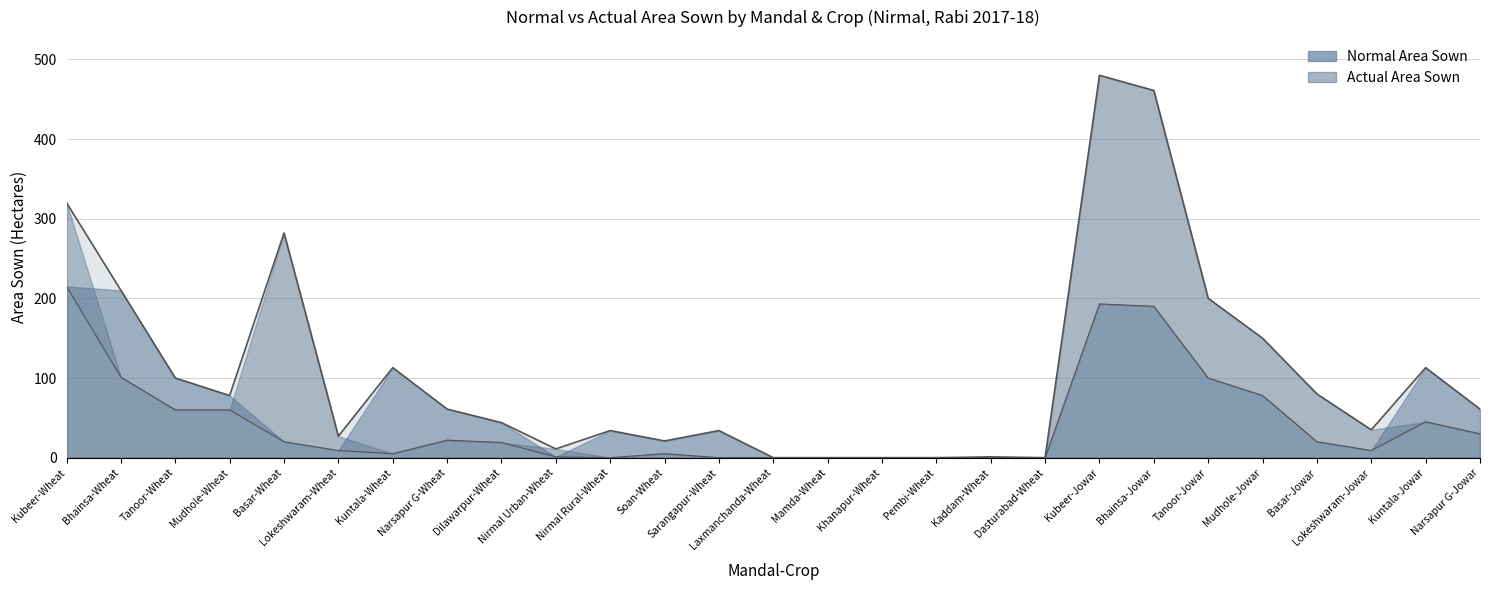

Reading left to right, list all the values displayed in this chart.

normalAreaSown: Kubeer-Wheat=215	Bhainsa-Wheat=210	Tanoor-Wheat=100	Mudhole-Wheat=78	Basar-Wheat=20	Lokeshwaram-Wheat=9	Kuntala-Wheat=113	Narsapur G-Wheat=61	Dilawarpur-Wheat=44	Nirmal Urban-Wheat=1	Nirmal Rural-Wheat=34	Soan-Wheat=21	Sarangapur-Wheat=34	Laxmanchanda-Wheat=0	Mamda-Wheat=0	Khanapur-Wheat=0	Pembi-Wheat=0	Kaddam-Wheat=1	Dasturabad-Wheat=0	Kubeer-Jowar=193	Bhainsa-Jowar=190	Tanoor-Jowar=100	Mudhole-Jowar=78	Basar-Jowar=20	Lokeshwaram-Jowar=9	Kuntala-Jowar=113	Narsapur G-Jowar=61
actualAreaSown: Kubeer-Wheat=320	Bhainsa-Wheat=101	Tanoor-Wheat=60	Mudhole-Wheat=60	Basar-Wheat=282	Lokeshwaram-Wheat=27	Kuntala-Wheat=5	Narsapur G-Wheat=22	Dilawarpur-Wheat=19	Nirmal Urban-Wheat=11	Nirmal Rural-Wheat=0	Soan-Wheat=5	Sarangapur-Wheat=0	Laxmanchanda-Wheat=0	Mamda-Wheat=0	Khanapur-Wheat=0	Pembi-Wheat=0	Kaddam-Wheat=0	Dasturabad-Wheat=0	Kubeer-Jowar=480	Bhainsa-Jowar=461	Tanoor-Jowar=200	Mudhole-Jowar=150	Basar-Jowar=80	Lokeshwaram-Jowar=35	Kuntala-Jowar=45	Narsapur G-Jowar=30